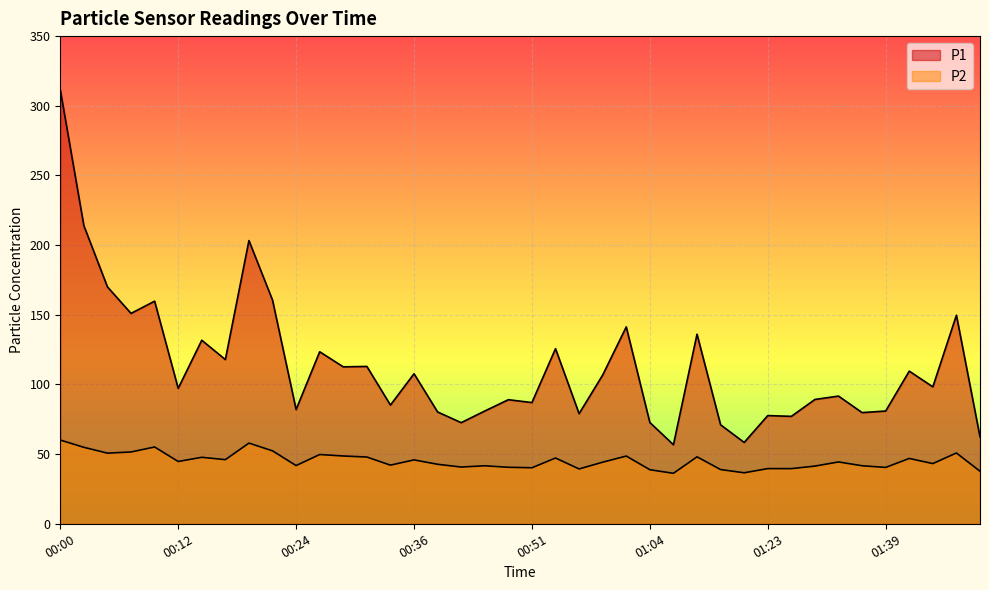

What is the highest value of the P2 series?

60.1